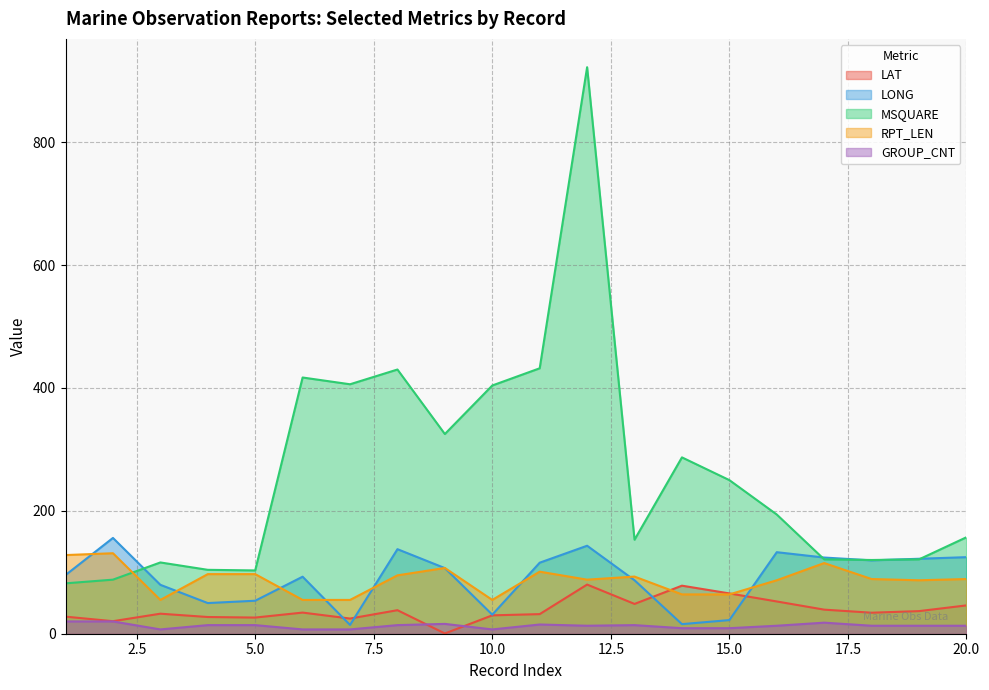

Where is the first local maximum for RPT_LEN?

01